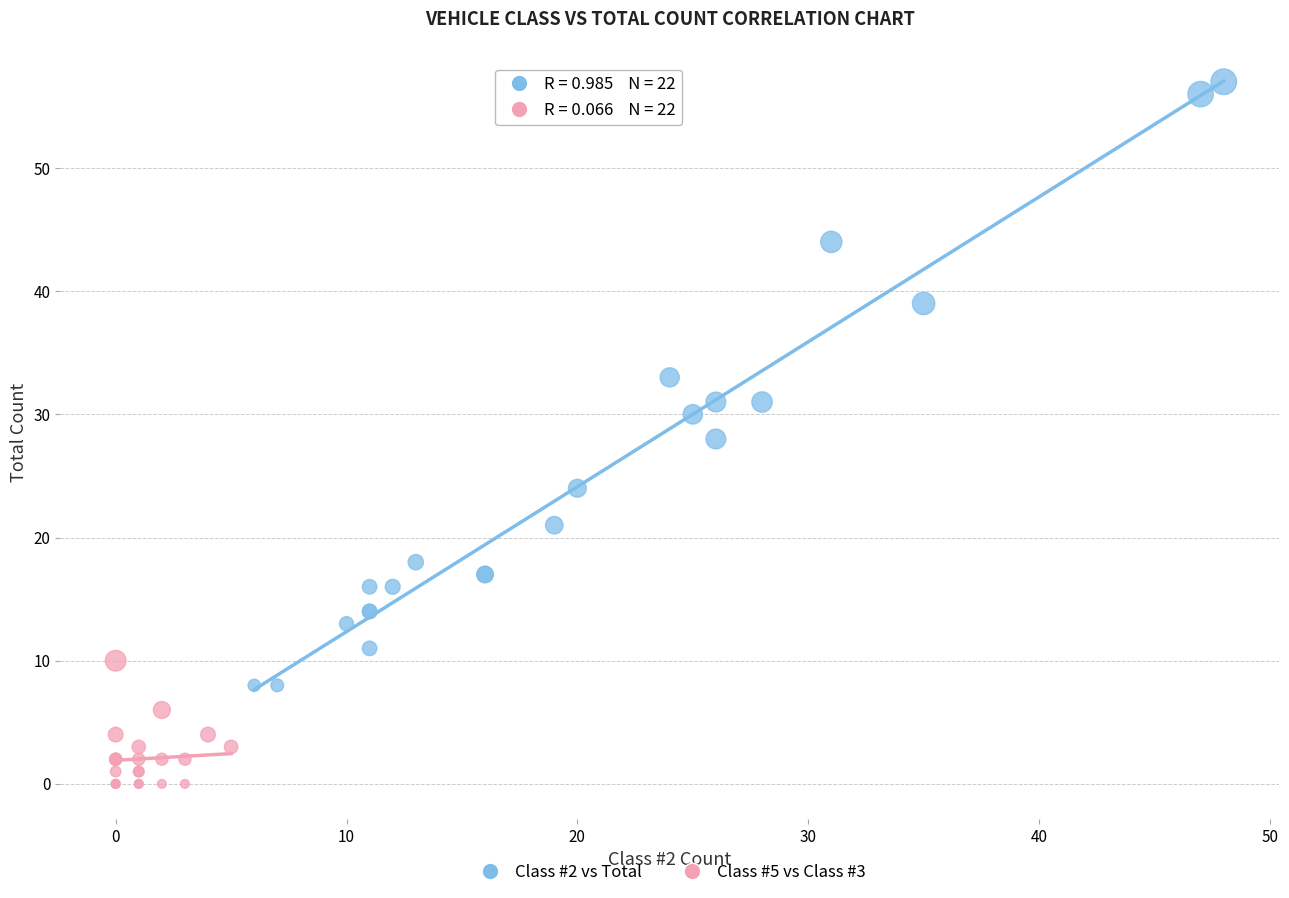

Which series contains the highest Y value?

Class #2 vs Total